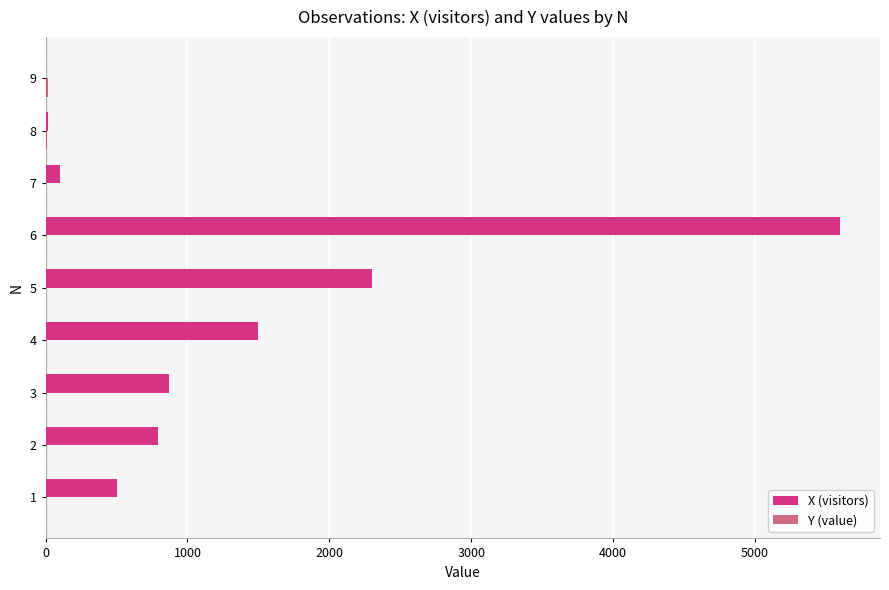

What is the sum of all X (visitors) values?

11685.0